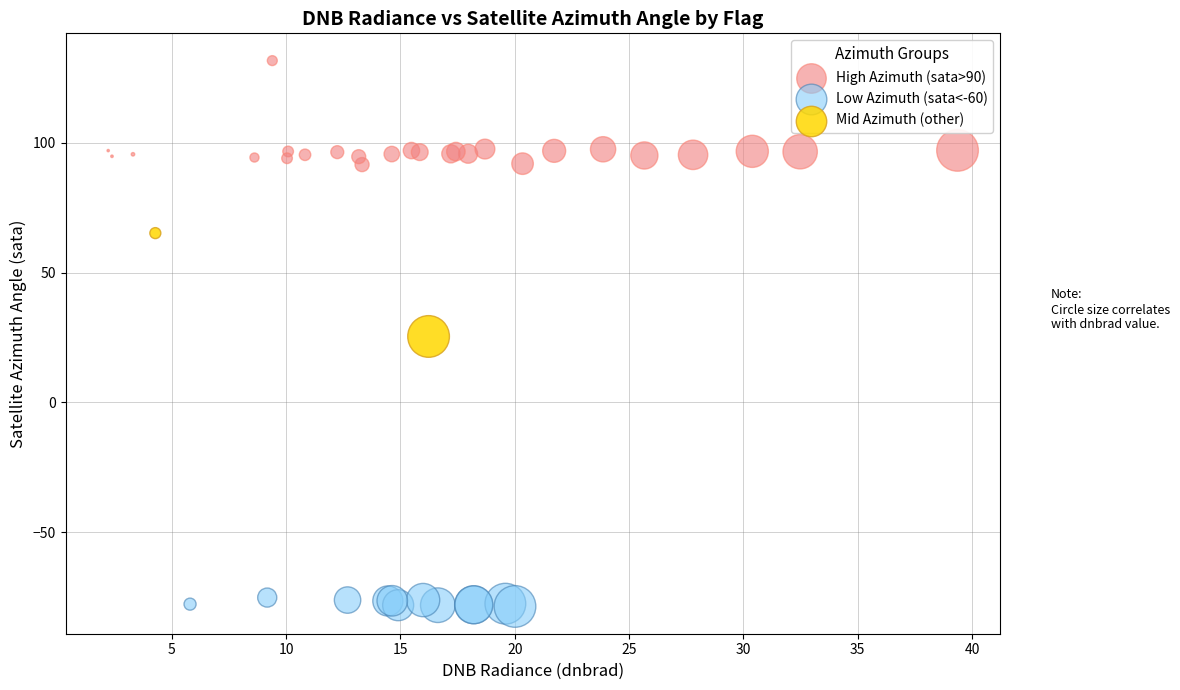

What are all the series names shown in the legend?

High Azimuth (sata>90), Low Azimuth (sata<-60), Mid Azimuth (other)